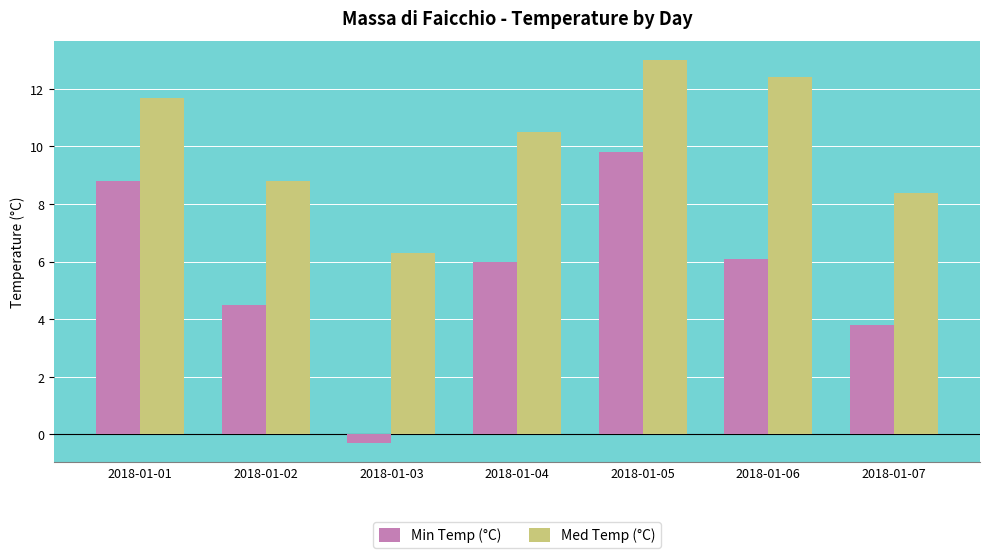

Where does the Min Temp (°C) series first go above 6?

2018-01-01